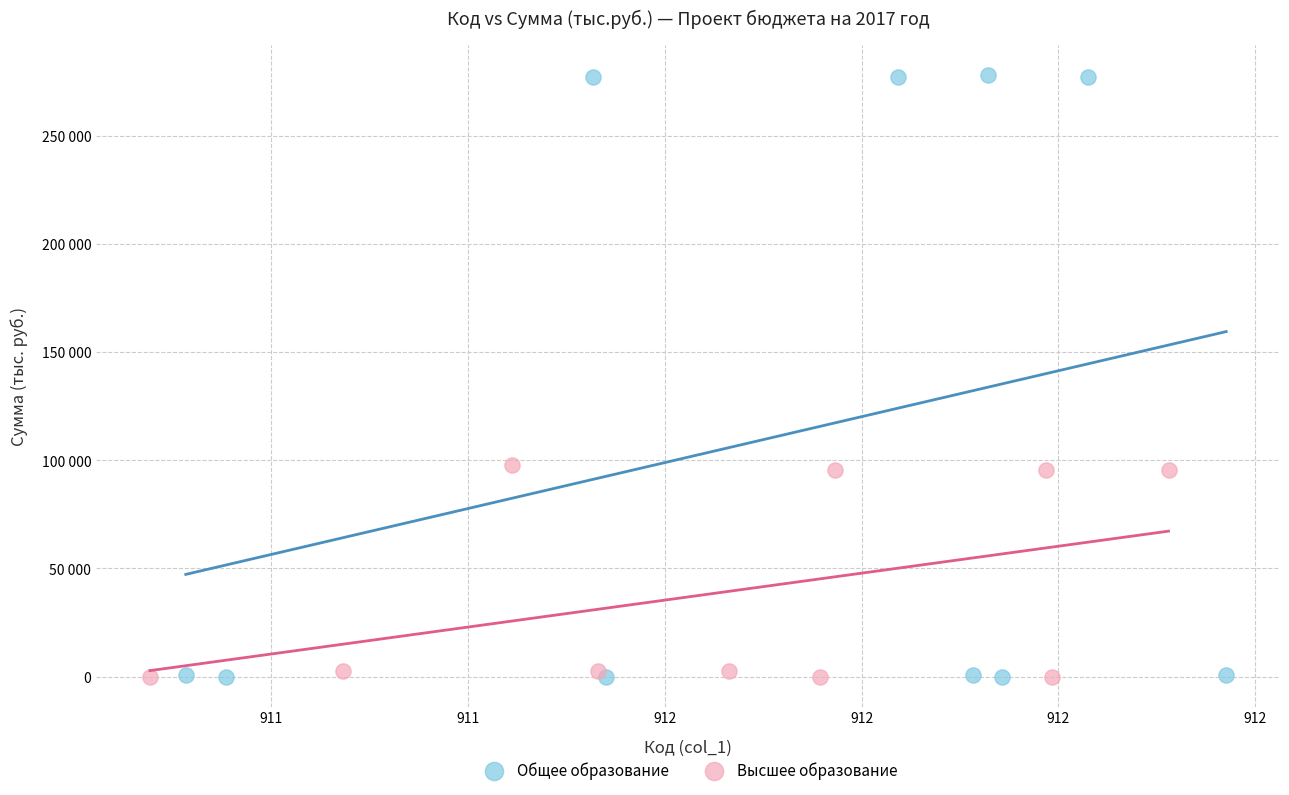

What are all the series names shown in the legend?

Общее образование, Высшее образование